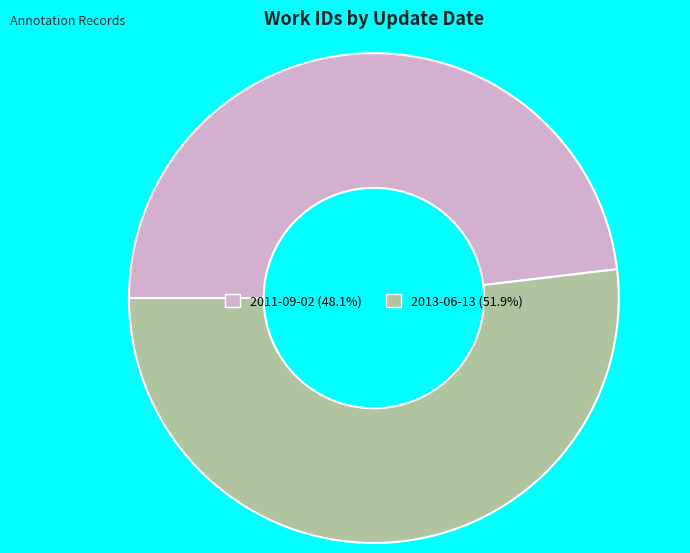

How many slices are in this pie chart?

2